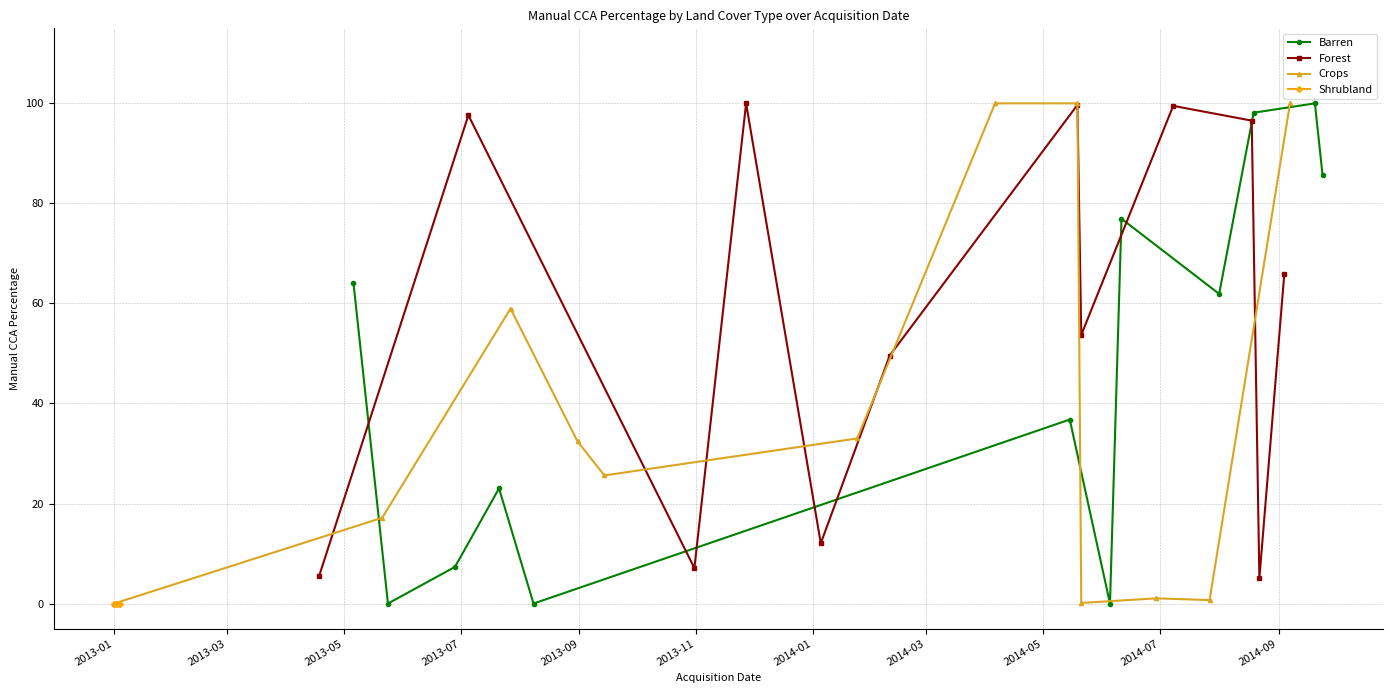

At which category does the chart reach its peak across all series?

6